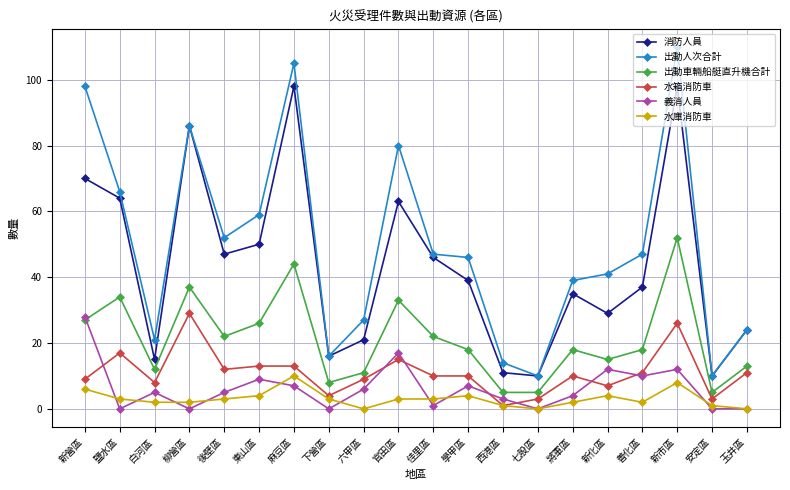

True or false: 出動人次合計 has more than 0 interior local peaks.

True